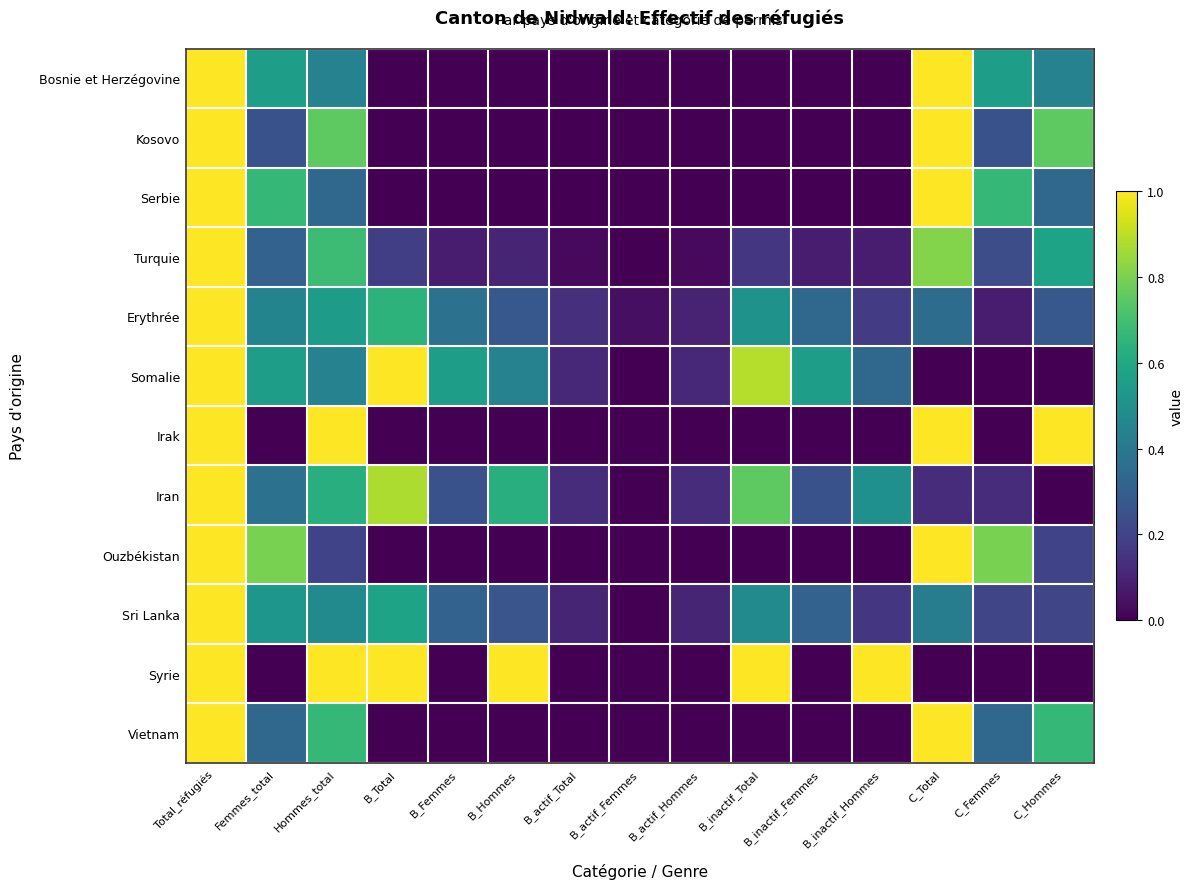

List the series in order of their peak value, lowest first.

Bosnie et Herzégovine, Kosovo, Serbie, Turquie, Erythrée, Somalie, Irak, Iran, Ouzbékistan, Sri Lanka, Syrie, Vietnam